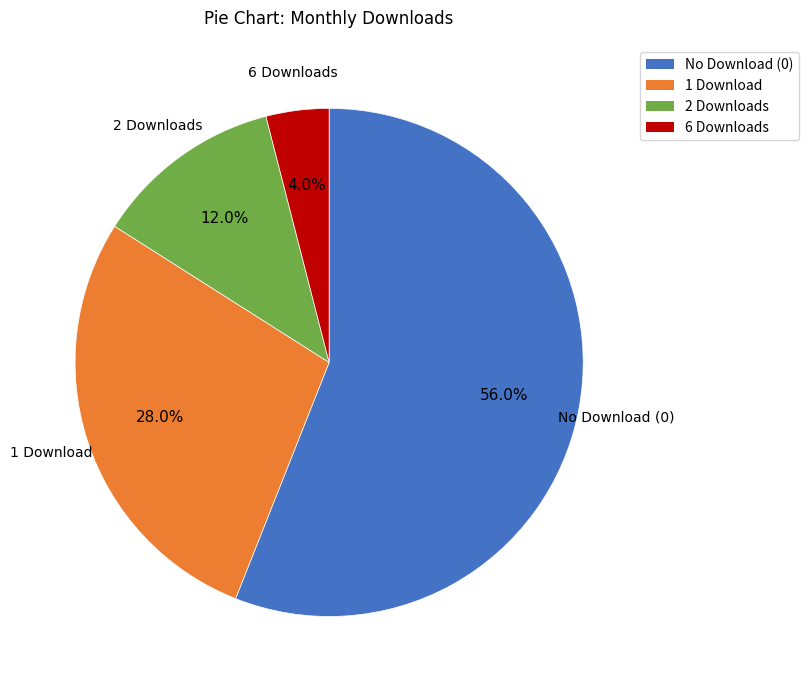

Count the number of slices in the pie.

4